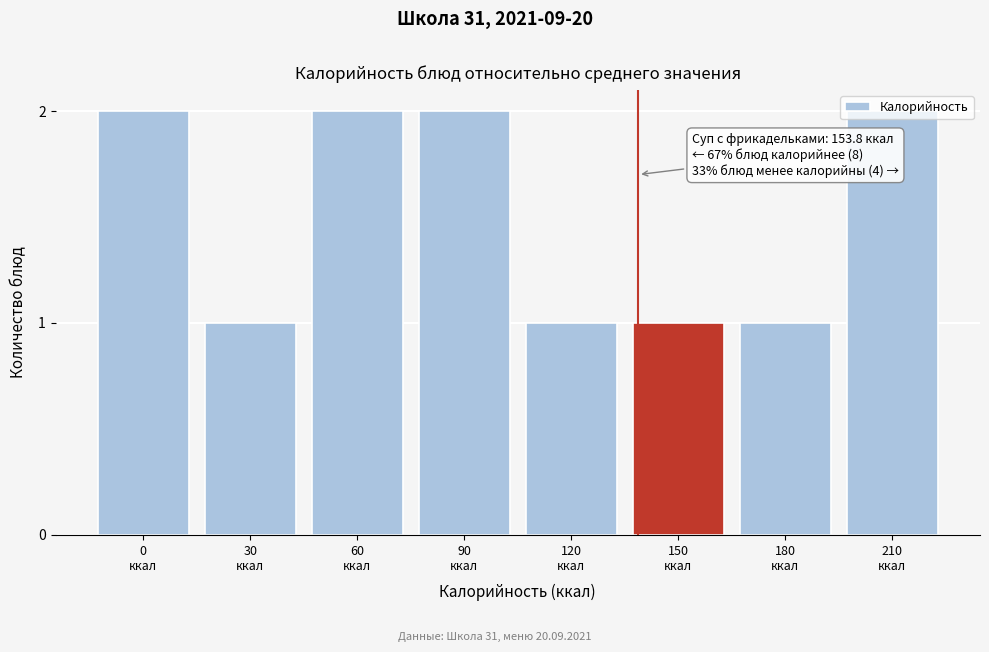

What is the sum of all values?

12